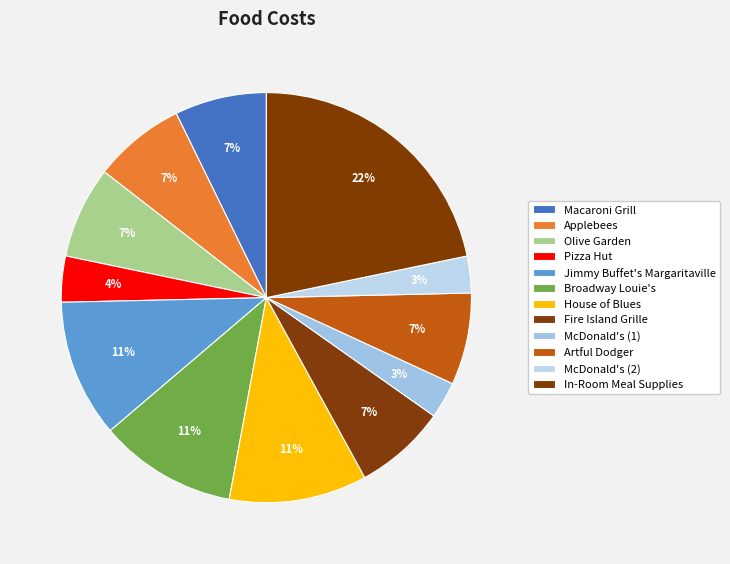

What is the total percentage of House of Blues and Pizza Hut?

14.5%